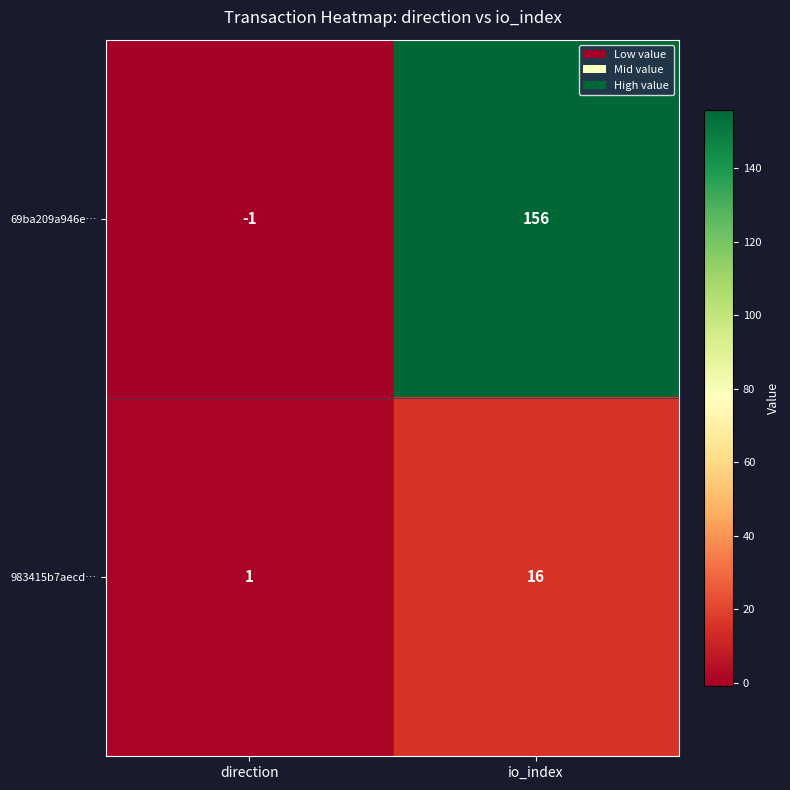

How many series are shown in this chart?

2